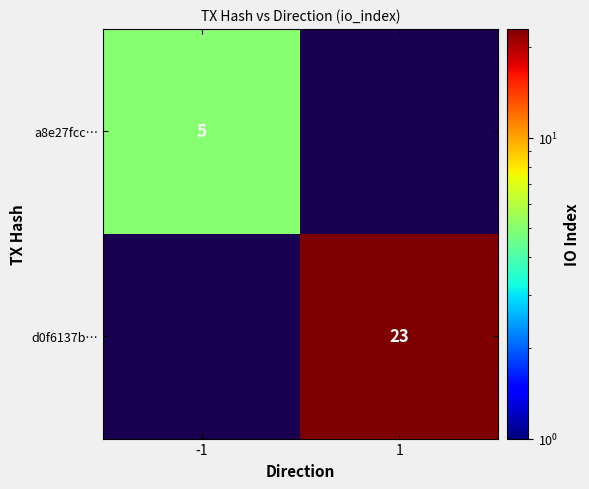

Is the value of a8e27fcc… at -1 greater than the value of d0f6137b… at 1?

No